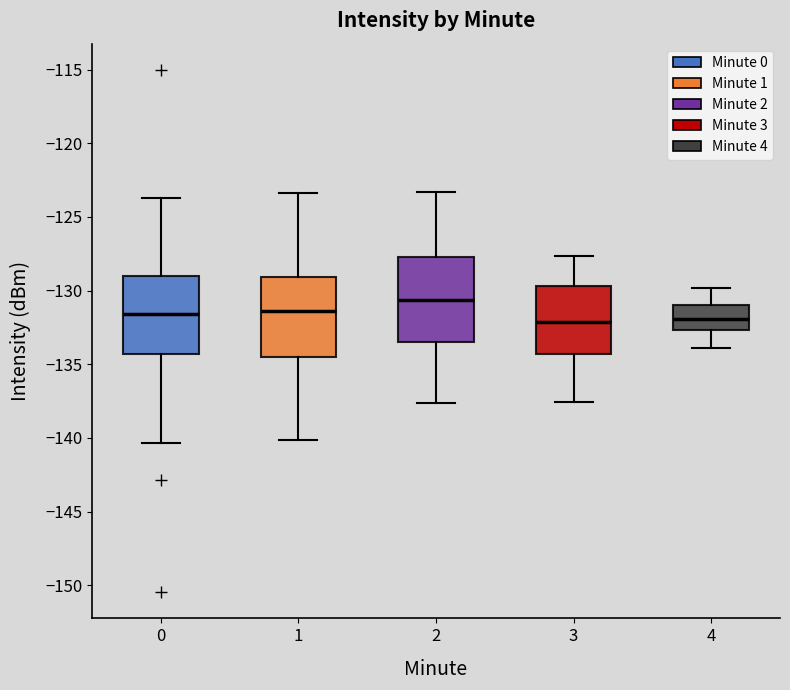

Reading left to right, read every box against the y-axis: the position of its median line, the range the box covers, and the ends of its whiskers. The values are not printed on the chart, so give them approximately, as read against the axis.

0: median -131.5, box -134.5 to -129.0, whiskers -140.5 to -124.0
1: median -131.5, box -134.5 to -129.0, whiskers -140.0 to -123.5
2: median -130.5, box -133.5 to -127.5, whiskers -137.5 to -123.5
3: median -132.0, box -134.5 to -129.5, whiskers -137.5 to -127.5
4: median -132.0, box -132.5 to -131.0, whiskers -134.0 to -130.0